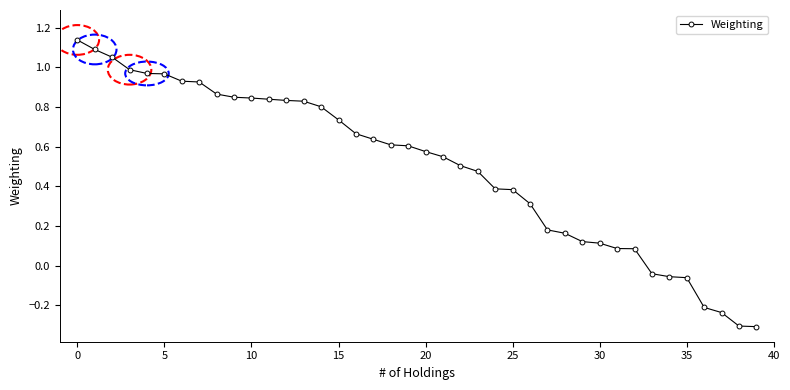

What is the minimum value shown in the chart?

-0.3